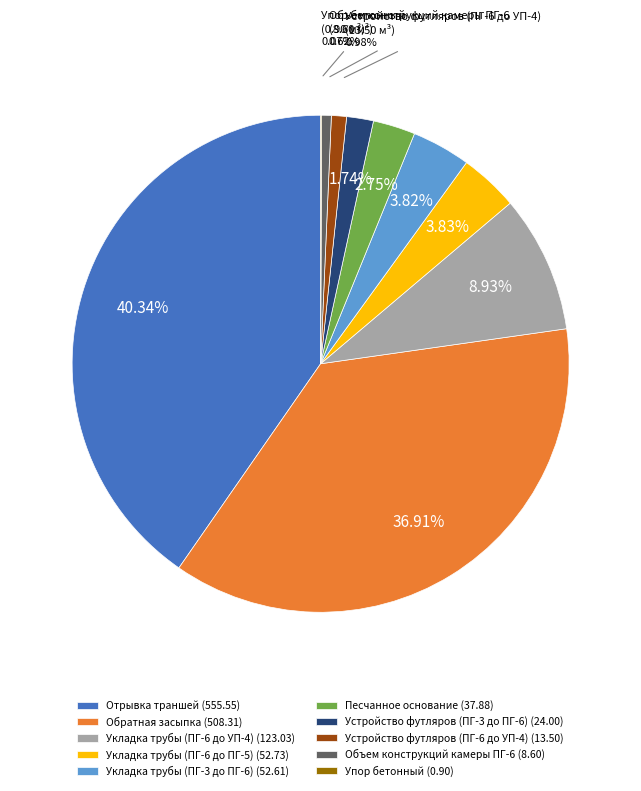

To the nearest percent, what percentage of the pie is Укладка трубы (ПГ-3 до ПГ-6)?

4%